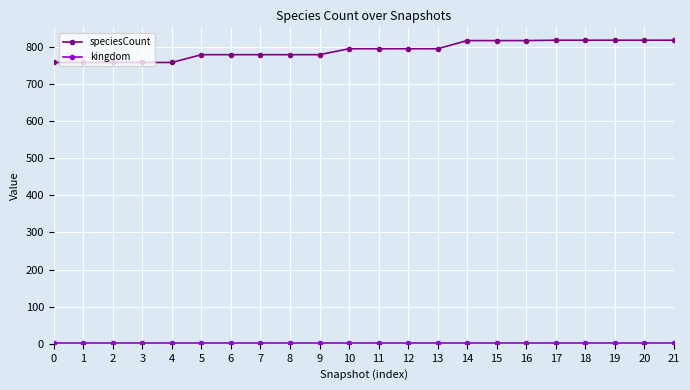

How many lines are shown in the chart?

2